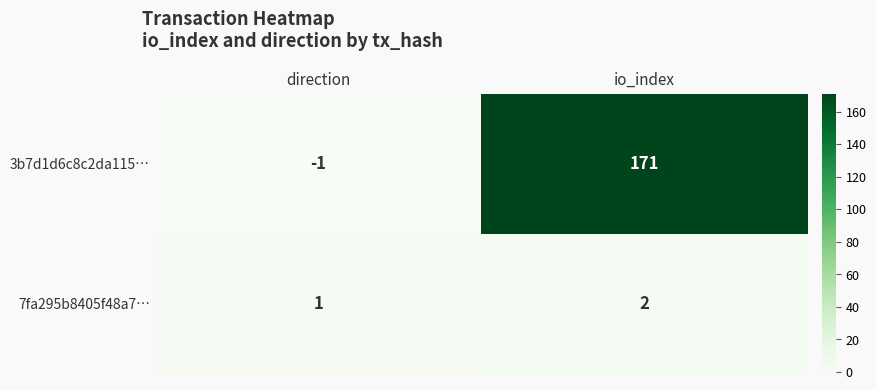

What is the difference between the maximum and minimum values in the 3b7d1d6c8c2da115… series?

172